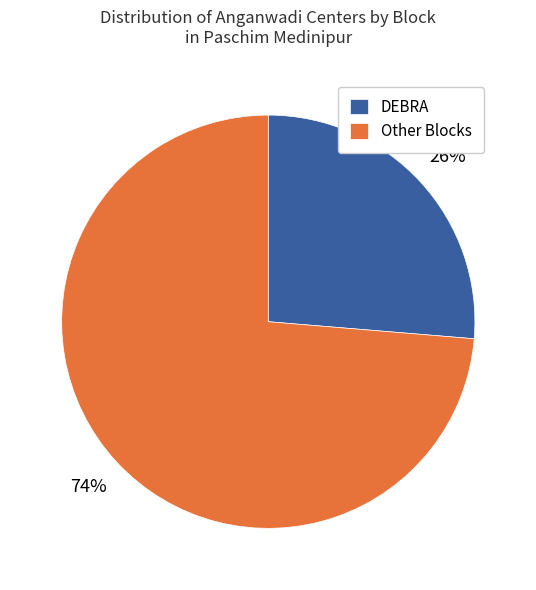

What percentage is the DEBRA slice, to the nearest percent?

26%